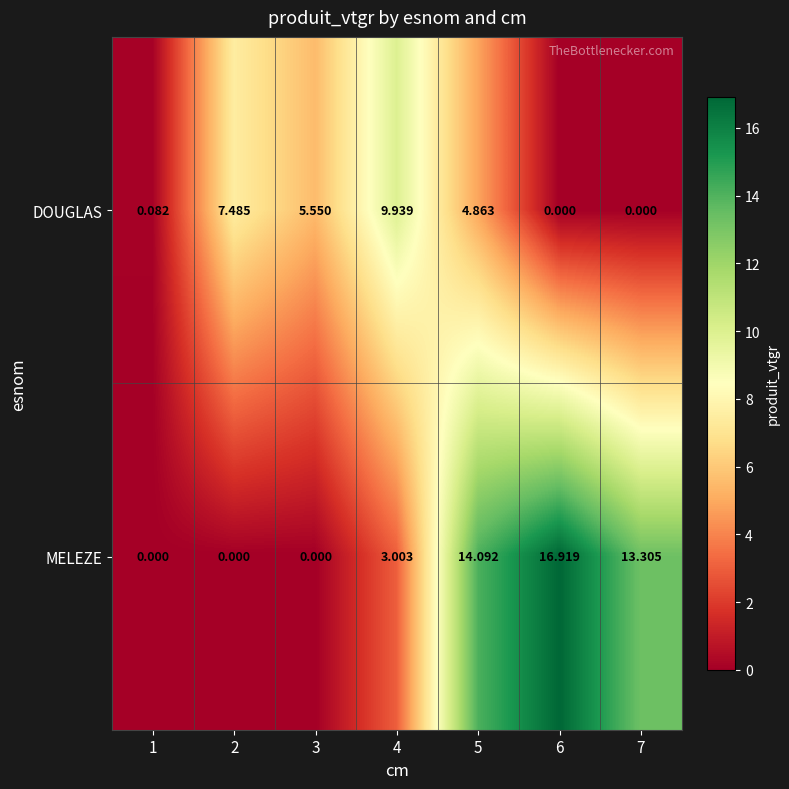

Which series has the widest spread of values?

MELEZE